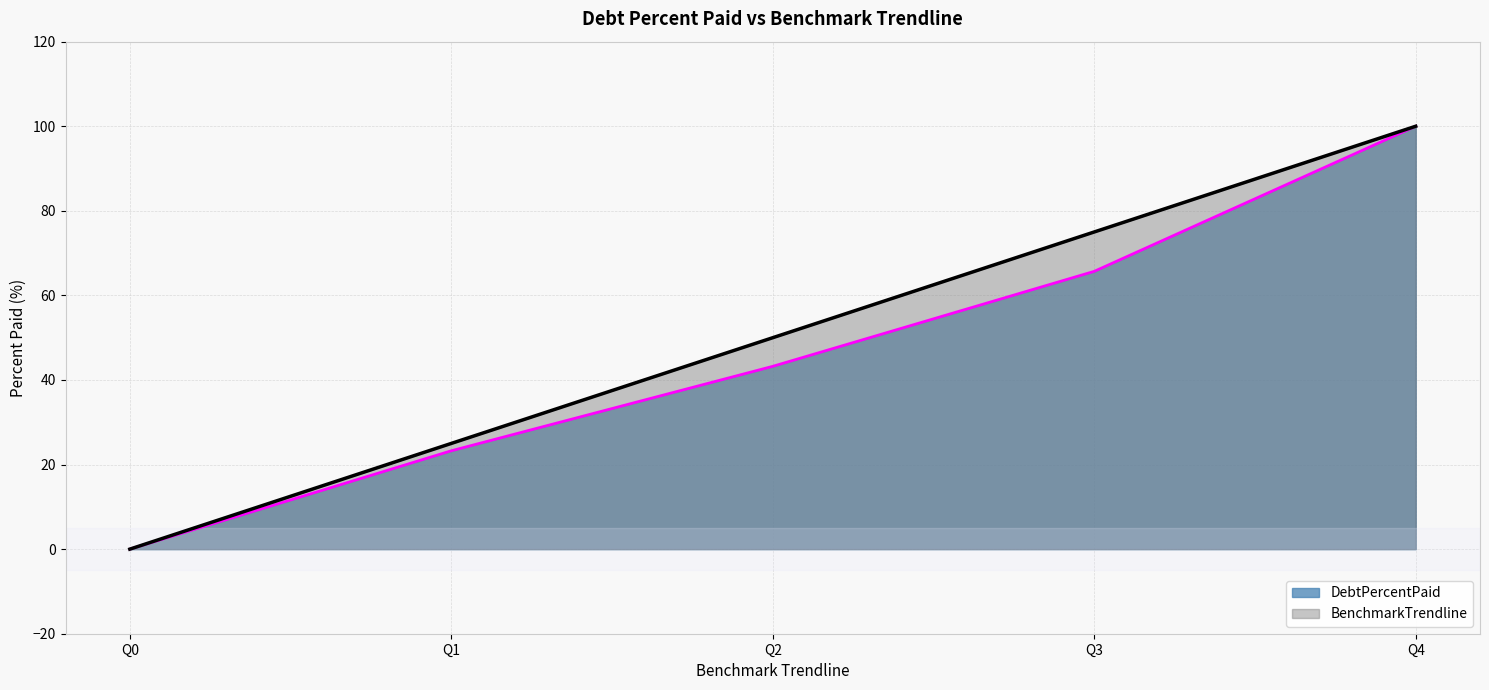

Reading left to right, list all the values displayed in this chart.

DebtPercentPaid: Q0=0.0	Q1=23.3	Q2=43.2	Q3=65.7	Q4=100.0
BenchmarkTrendline: Q0=0.0	Q1=25.0	Q2=50.0	Q3=75.0	Q4=100.0